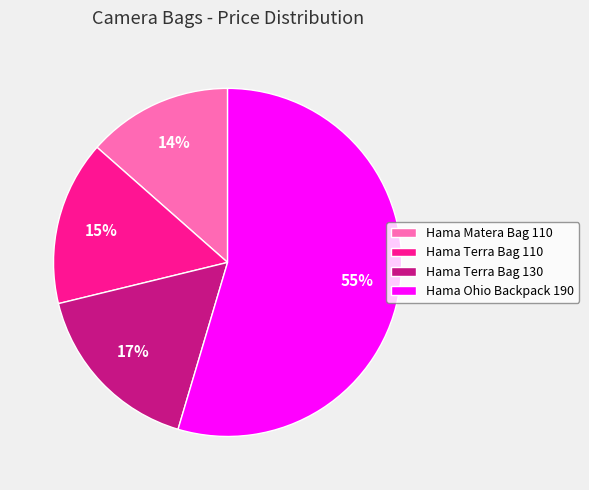

Combined, do Hama Terra Bag 110 and Hama Ohio Backpack 190 account for over 50%?

Yes